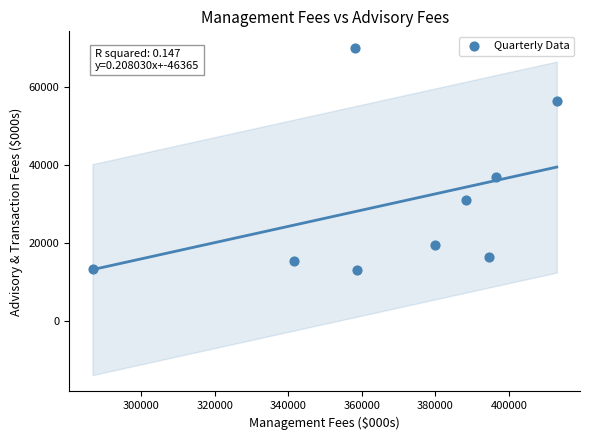

What Y value in the scatter plot is closest to 41643?

36963